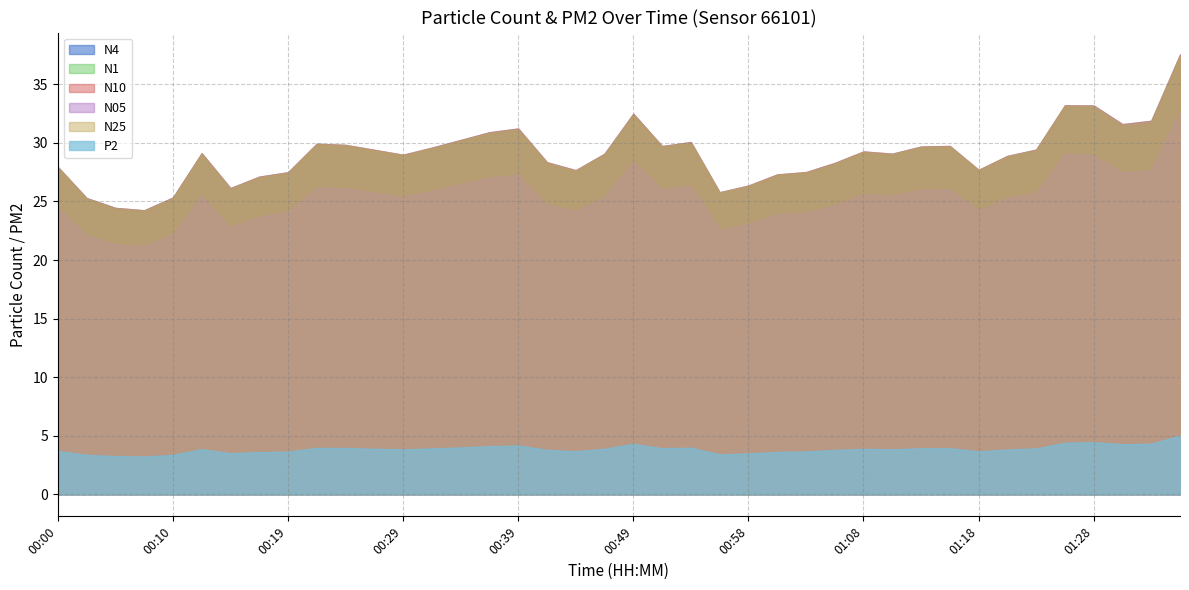

What is the value of the N4 point at the 28th from the left?

28.3